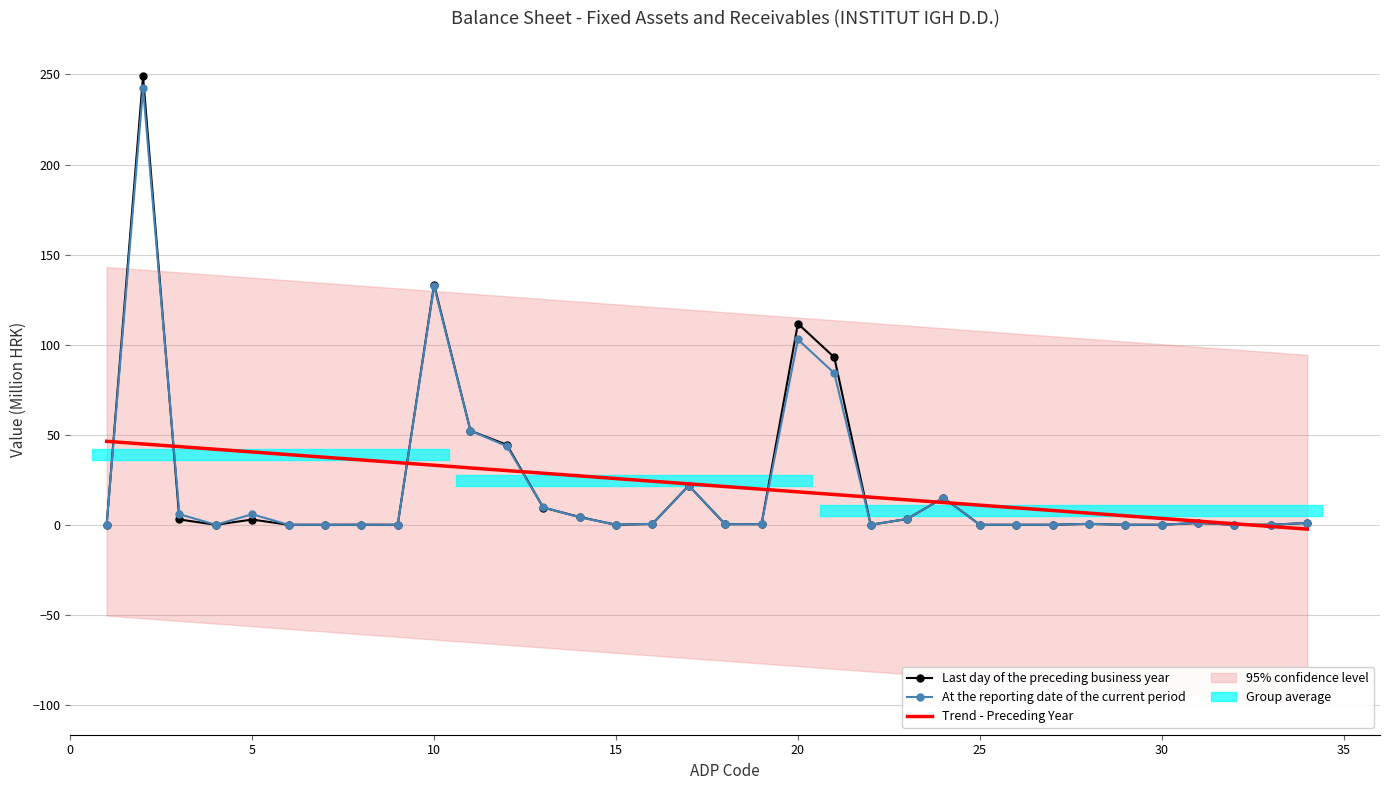

What is the maximum value for Trend - Preceding Year?

46.3